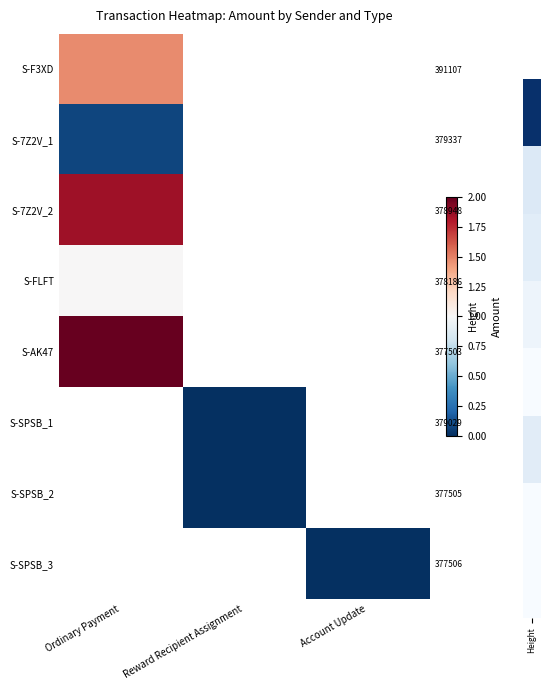

At which label is S-7Z2V_1 closest to 0?

Ordinary Payment